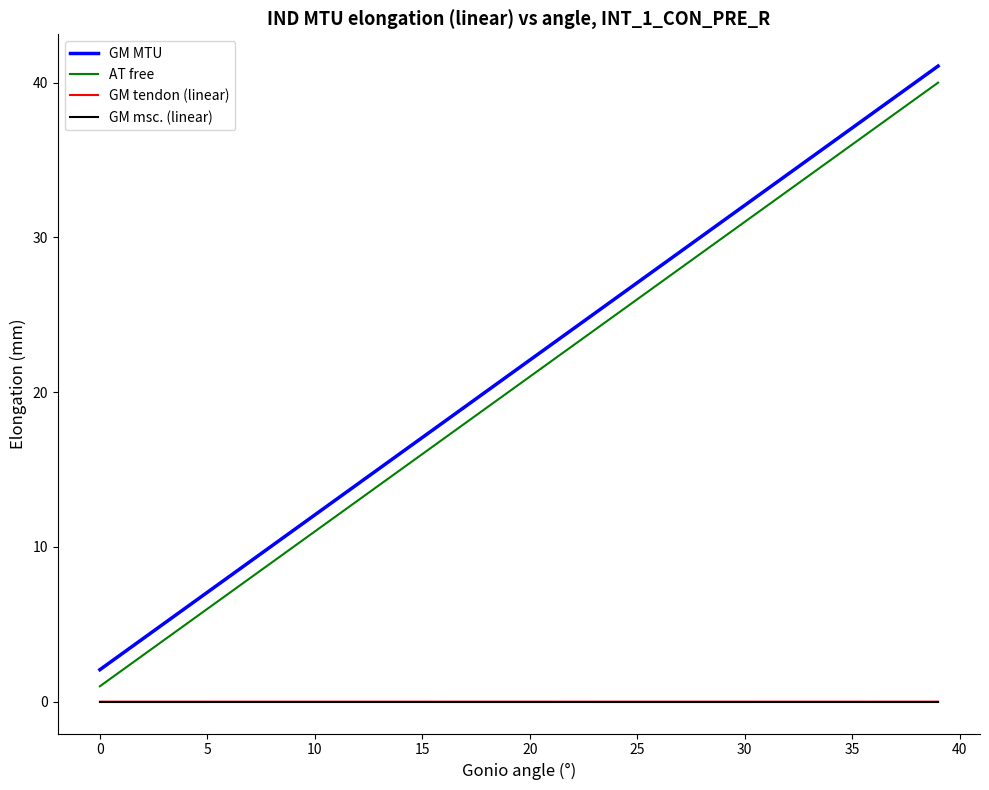

Which series has the widest spread of values?

AT free